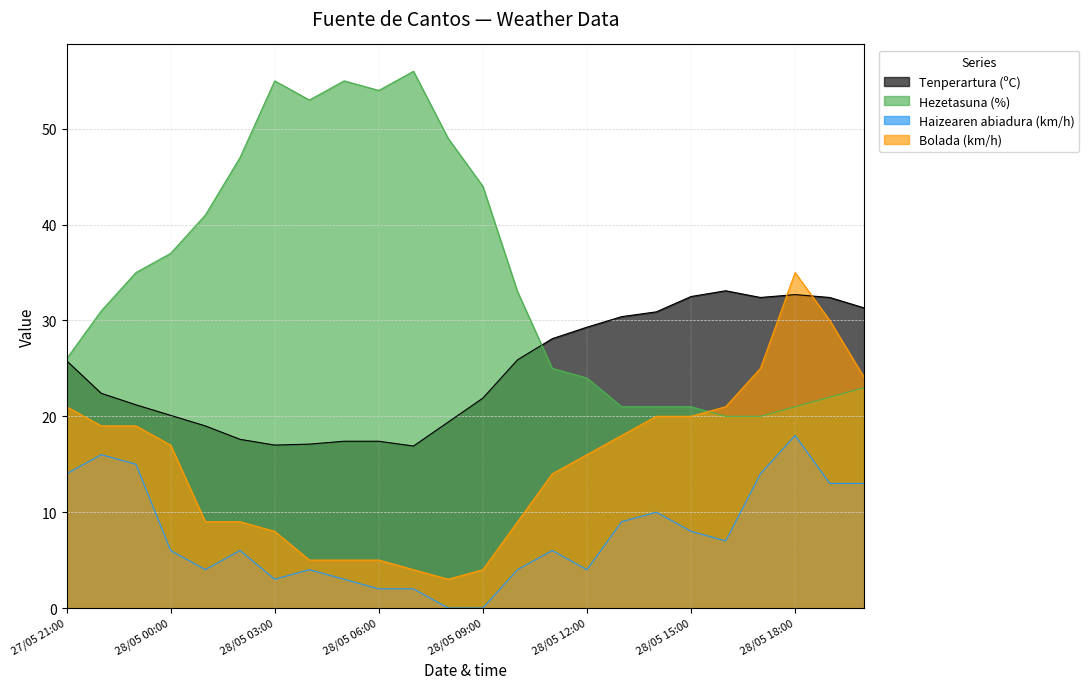

Count the number of categories in the chart.

24